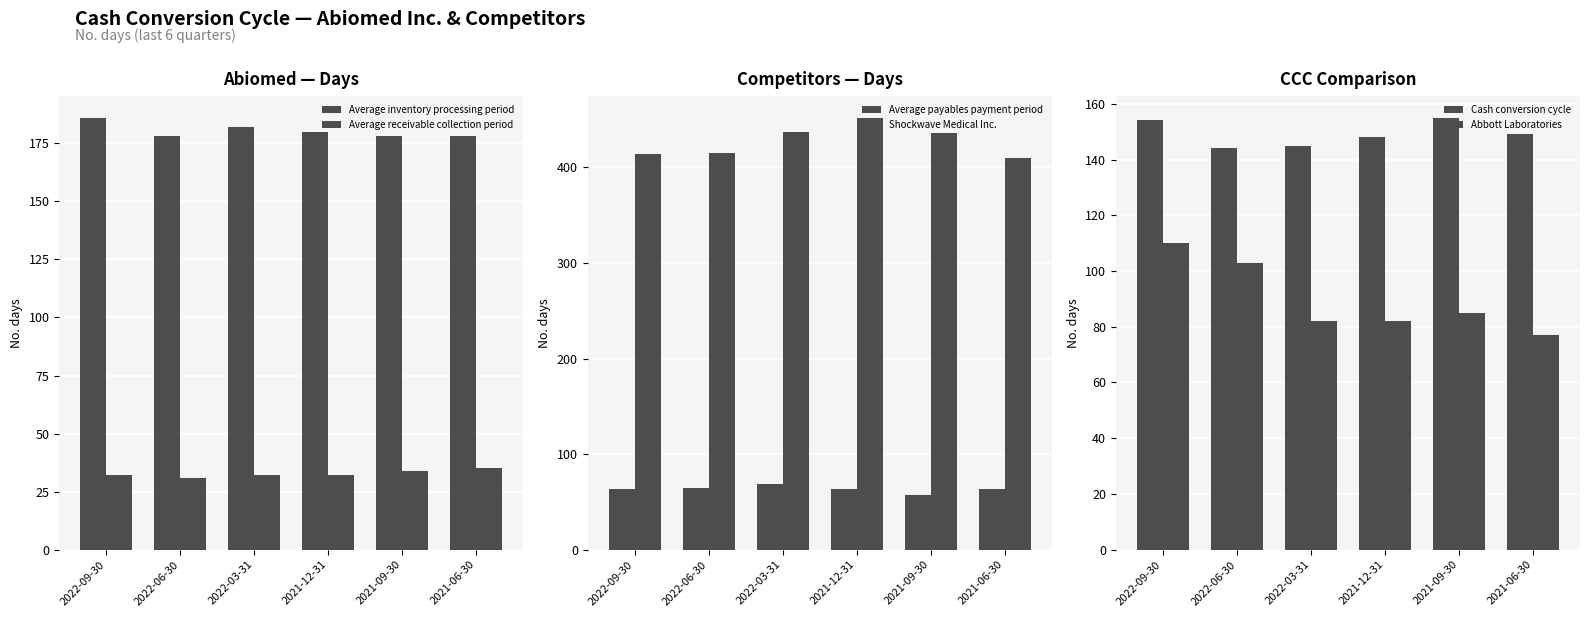

Reading right to left, transcribe all the data shown in this chart.

Average inventory processing period: 2021-06-30=178	2021-09-30=178	2021-12-31=180	2022-03-31=182	2022-06-30=178	2022-09-30=186
Average receivable collection period: 2021-06-30=35	2021-09-30=34	2021-12-31=32	2022-03-31=32	2022-06-30=31	2022-09-30=32
Average payables payment period: 2021-06-30=64	2021-09-30=57	2021-12-31=64	2022-03-31=69	2022-06-30=65	2022-09-30=64
Shockwave Medical Inc.: 2021-06-30=410	2021-09-30=436	2021-12-31=452	2022-03-31=437	2022-06-30=415	2022-09-30=414
Cash conversion cycle: 2021-06-30=149	2021-09-30=155	2021-12-31=148	2022-03-31=145	2022-06-30=144	2022-09-30=154
Abbott Laboratories: 2021-06-30=77	2021-09-30=85	2021-12-31=82	2022-03-31=82	2022-06-30=103	2022-09-30=110